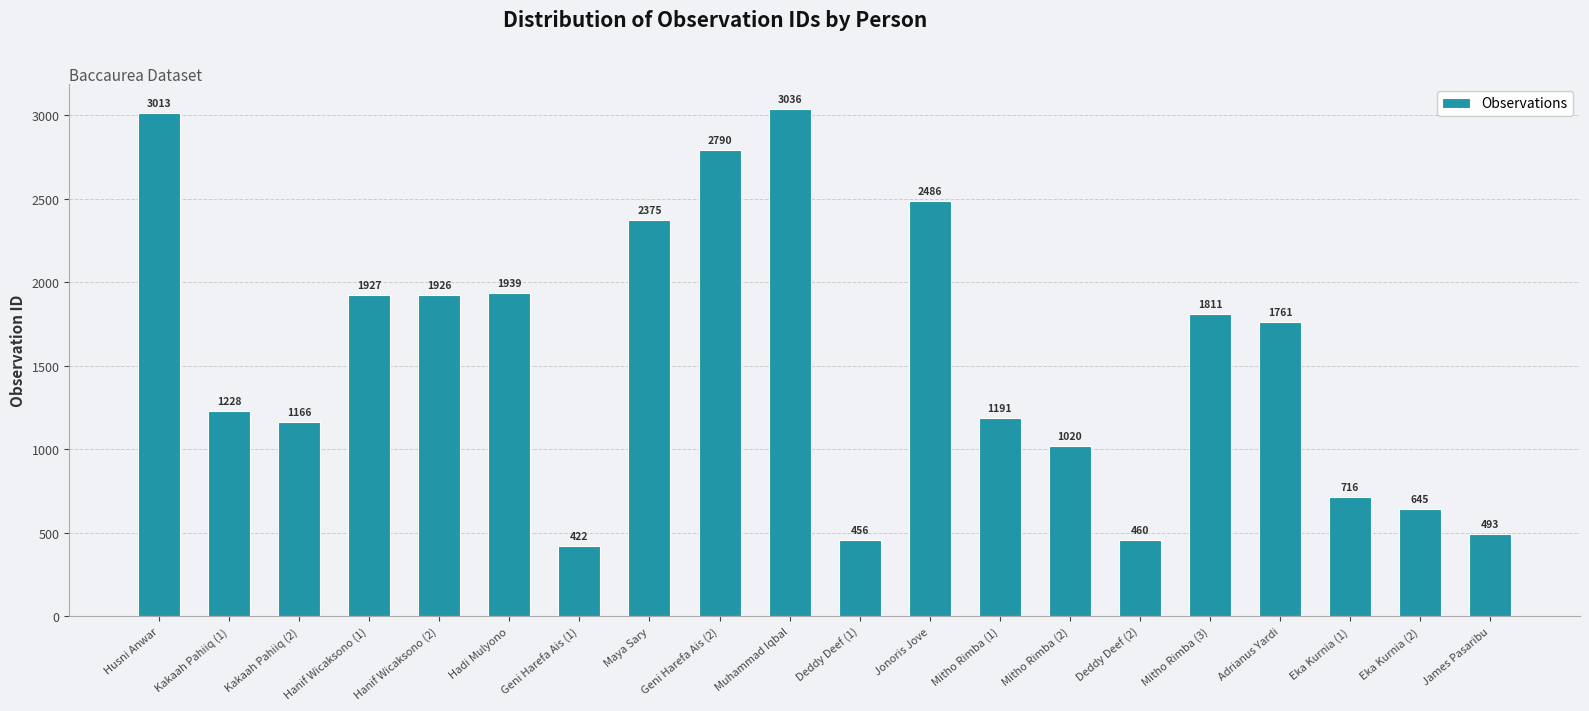

What is the average value?

1543